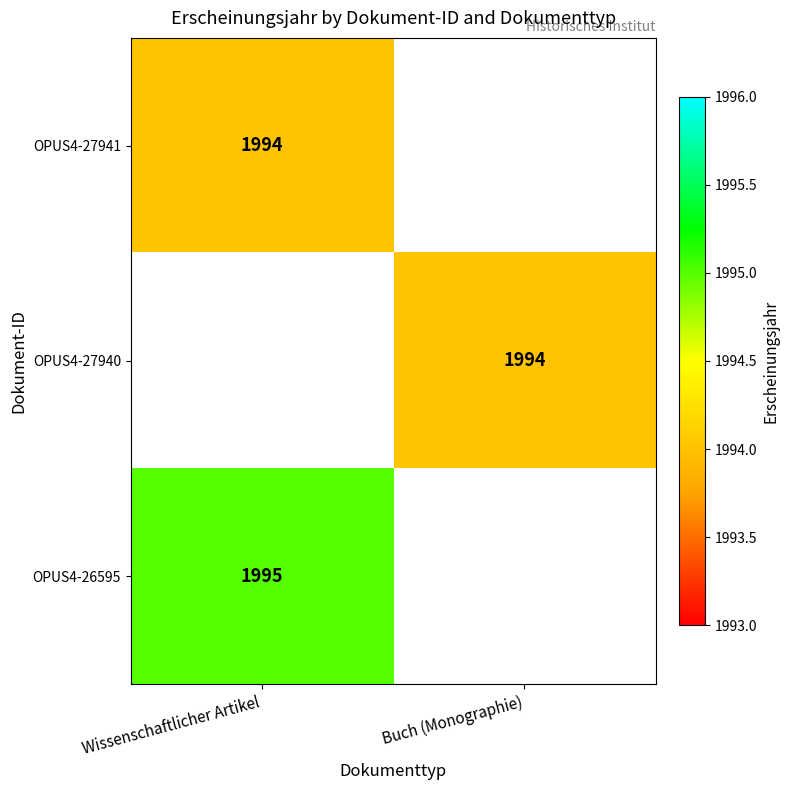

The value of OPUS4-26595 at Wissenschaftlicher Artikel is 1995. True or false?

True